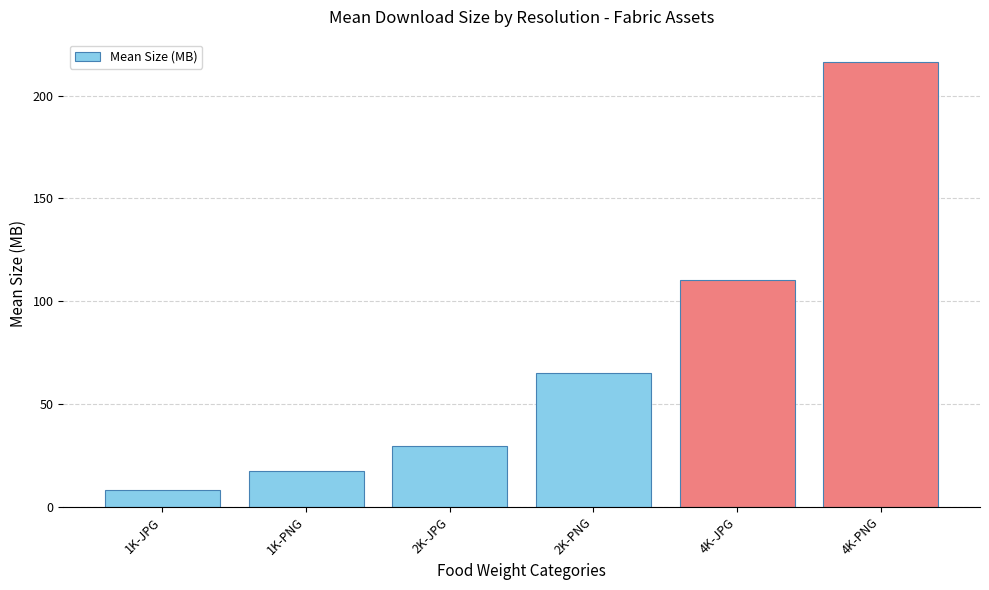

What is the value of the 1st bar from the left?

8.4